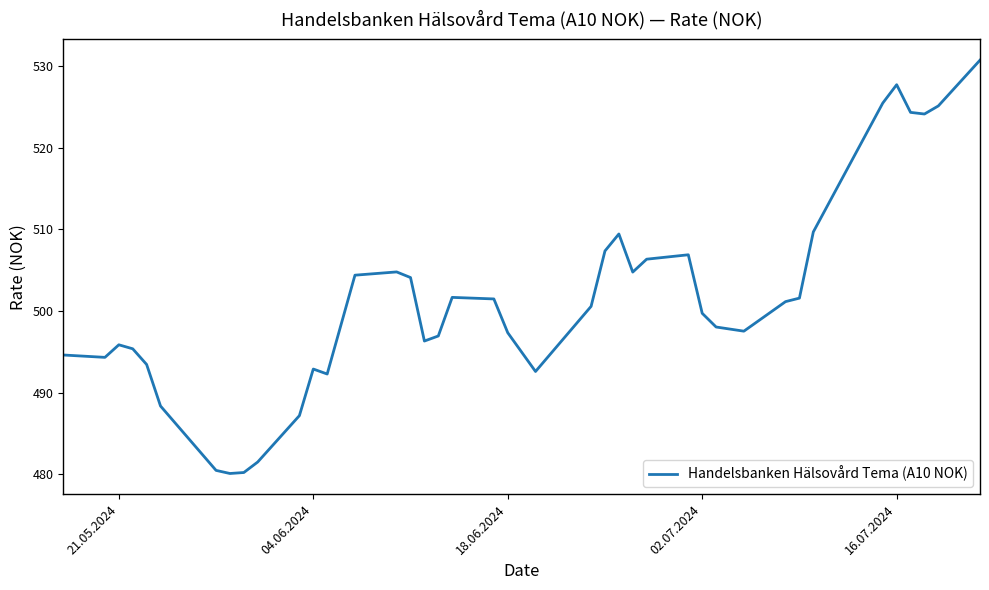

What is the greatest value displayed?

530.7